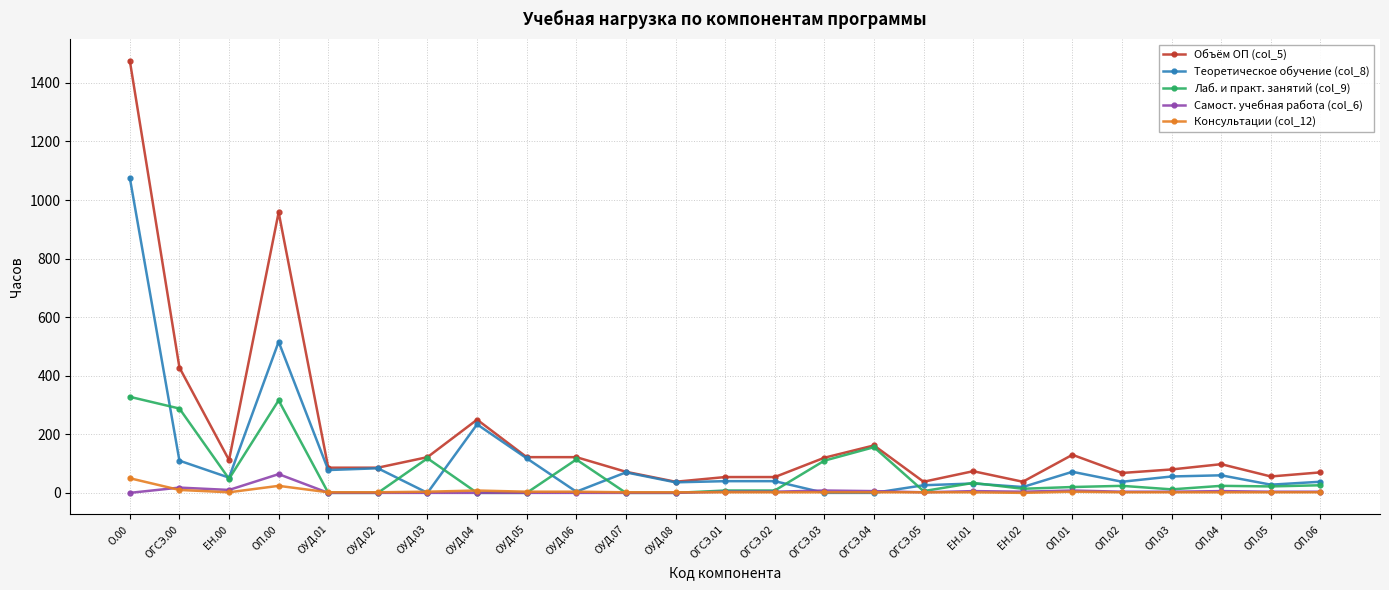

At which category does the chart reach its peak across all series?

О.00